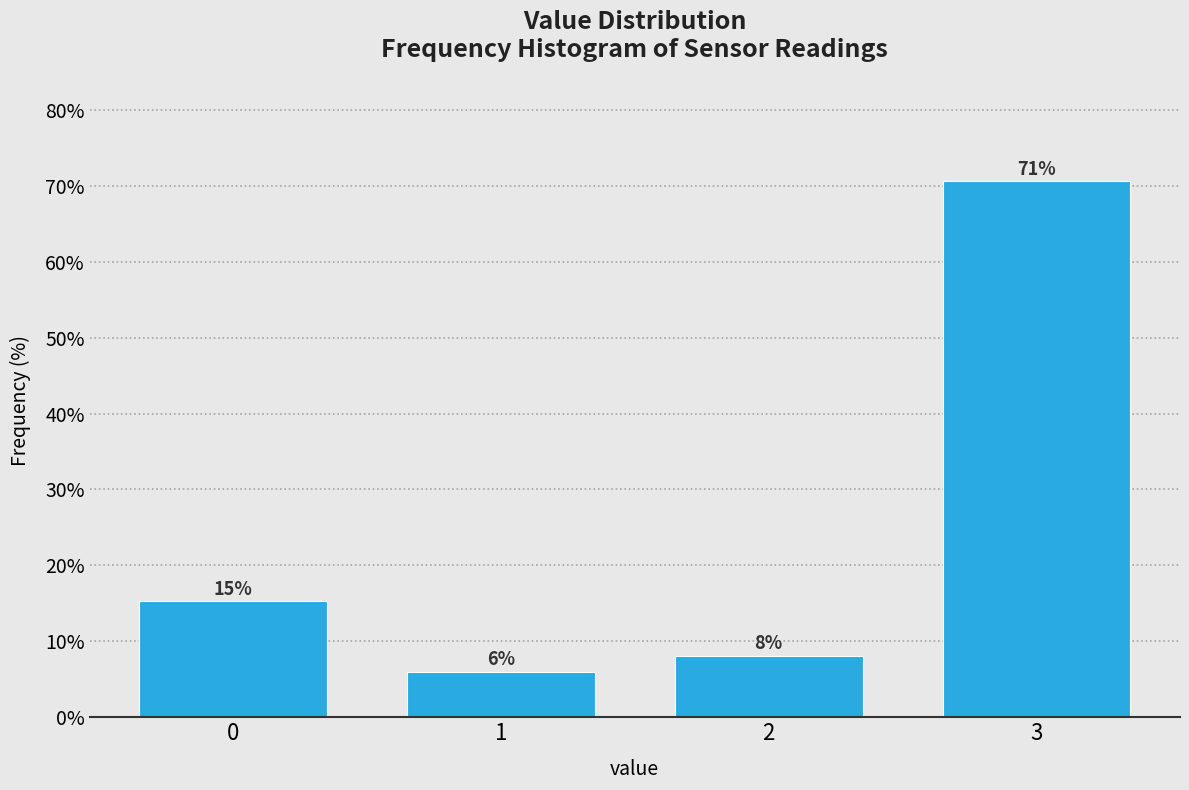

Are the bars horizontal?

No